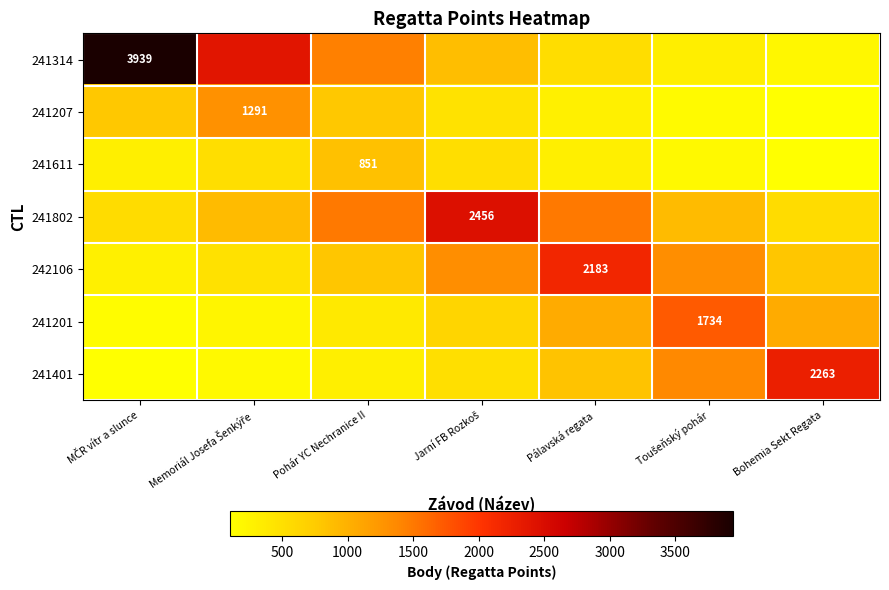

Which series has the largest total across all categories?

241314